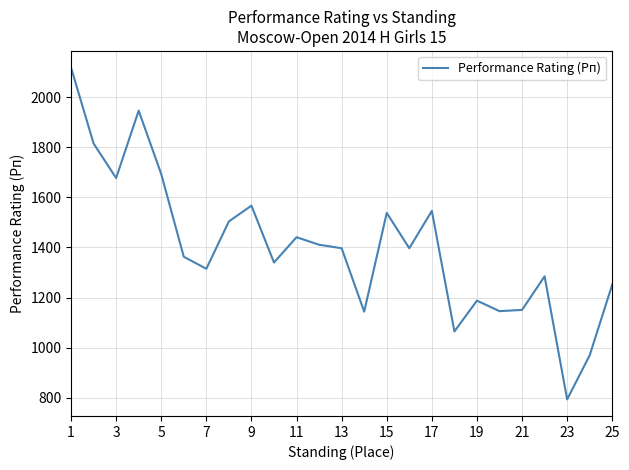

What is the maximum value shown in the chart?

2118